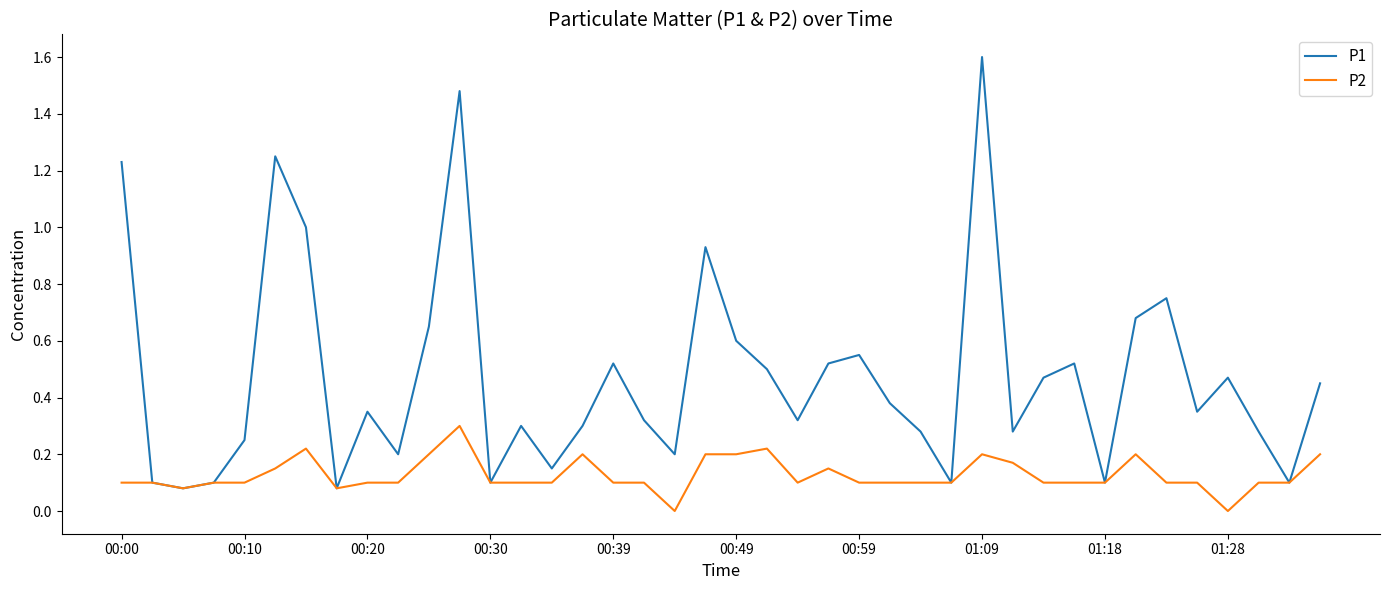

Rank the series by their average value, from lowest to highest.

P2, P1